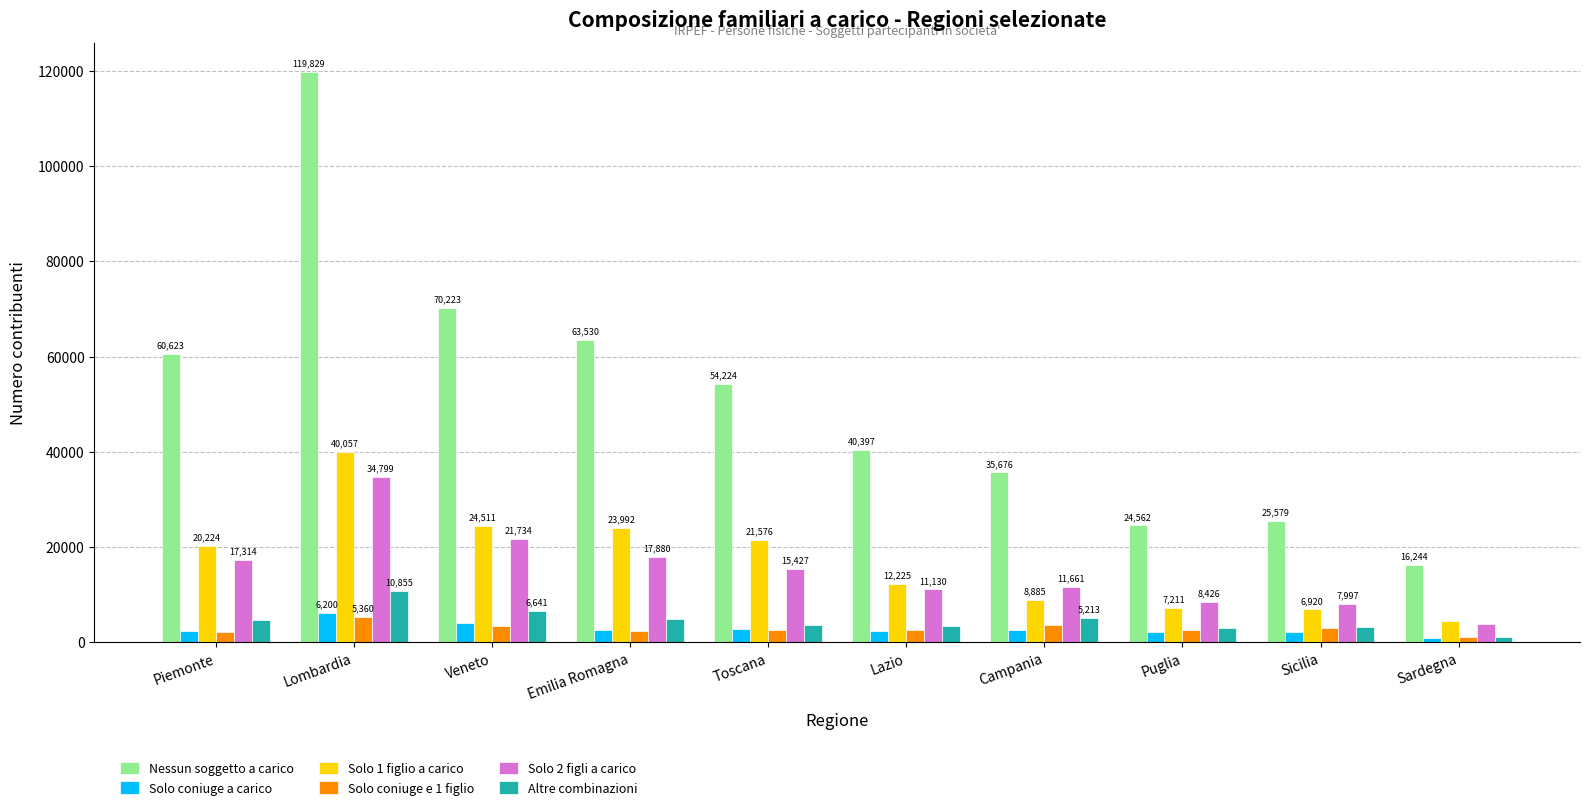

What is the highest value of the Solo 2 figli a carico series?

34799